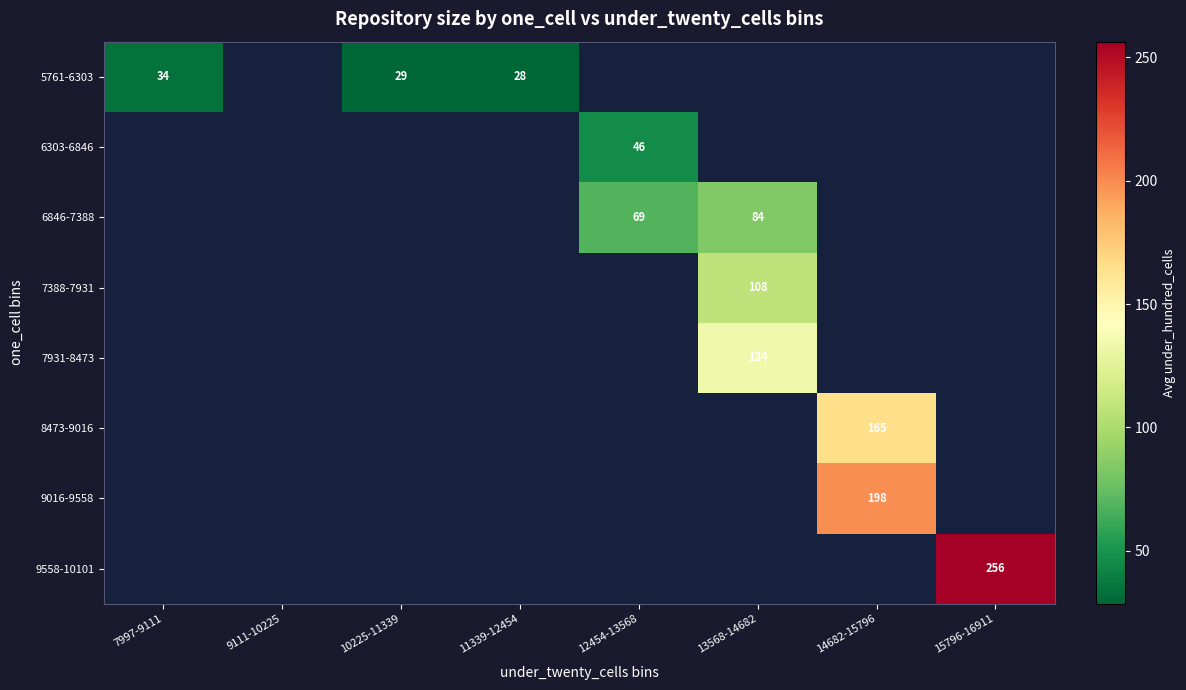

The 7388-7931 series shows 143 at 13568-14682. True or false?

False